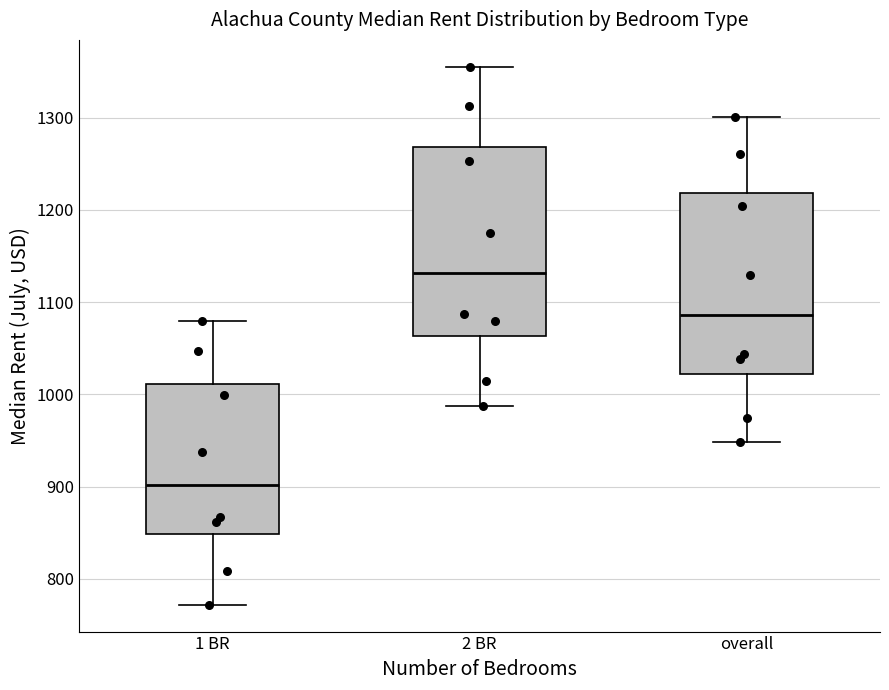

Reading left to right, read every box against the y-axis: the position of its median line, the range the box covers, and the ends of its whiskers. The values are not printed on the chart, so give them approximately, as read against the axis.

1 BR: median 900, box 850 to 1010, whiskers 770 to 1080
2 BR: median 1130, box 1060 to 1270, whiskers 990 to 1360
overall: median 1090, box 1020 to 1220, whiskers 950 to 1300